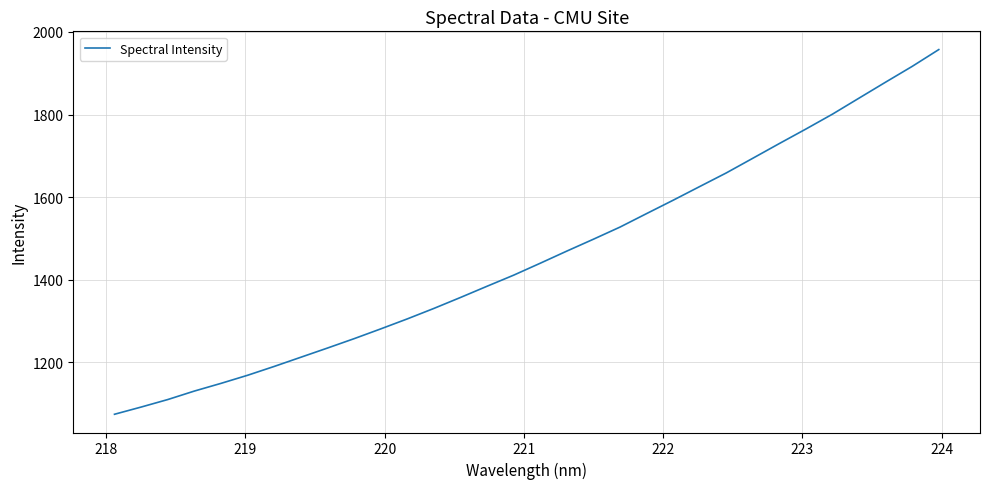

What is the difference between the maximum and minimum values?

883.2